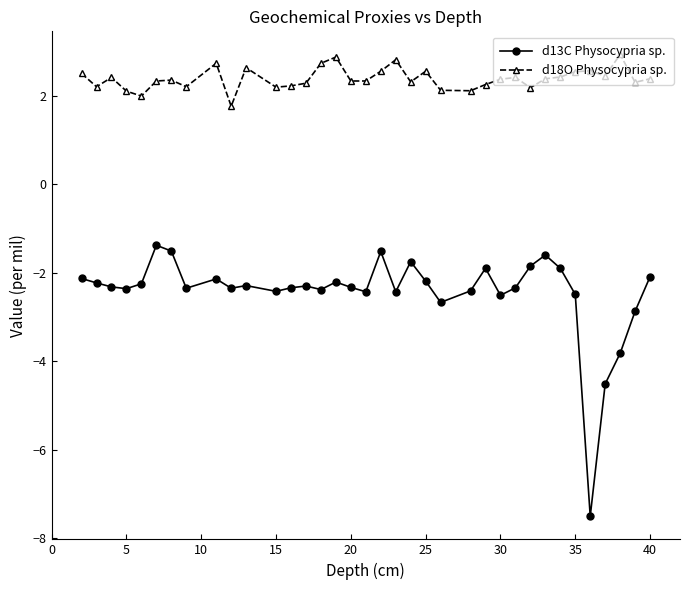

What is the highest value of the d18O Physocypria sp. series?

2.9